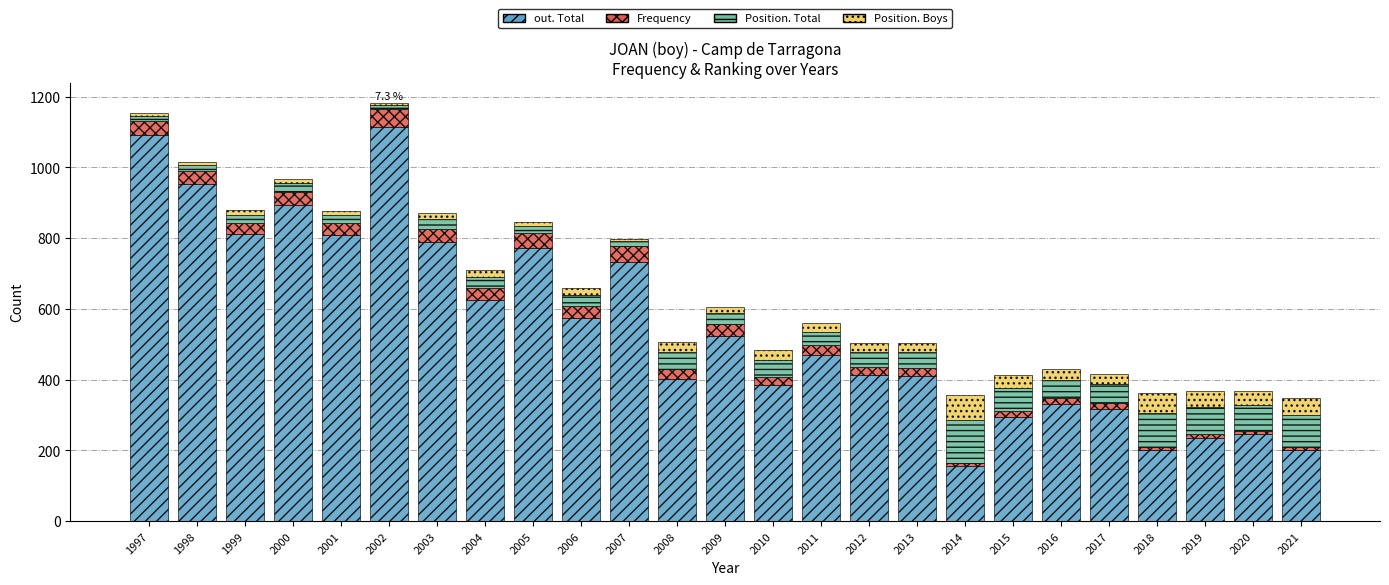

What is the lowest value of the out. Total series?

155